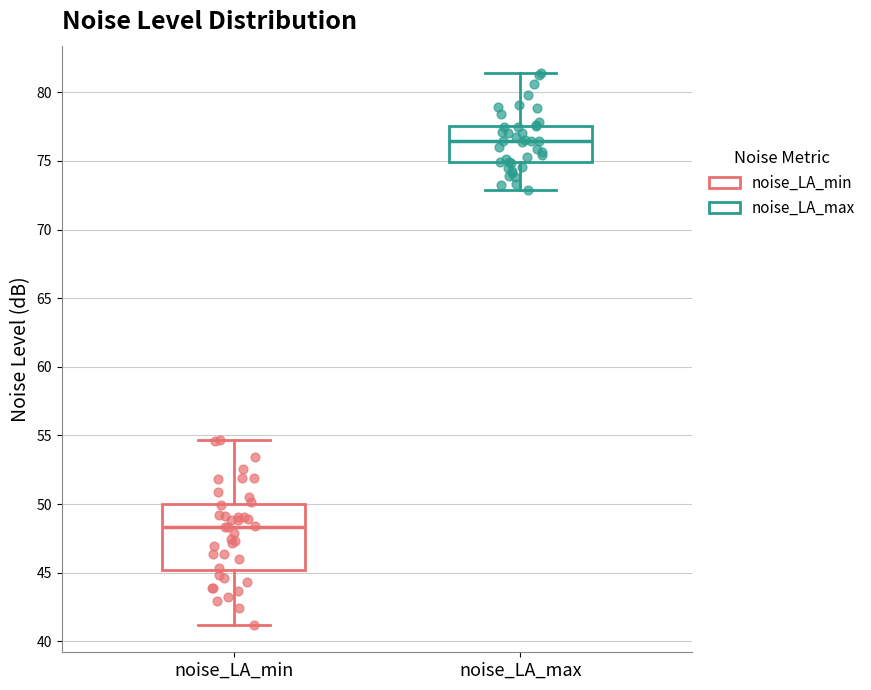

Where does the upper whisker of the box for noise_LA_max end on the y-axis? The values are not printed on the chart, so give them approximately, as read against the axis.

81.5